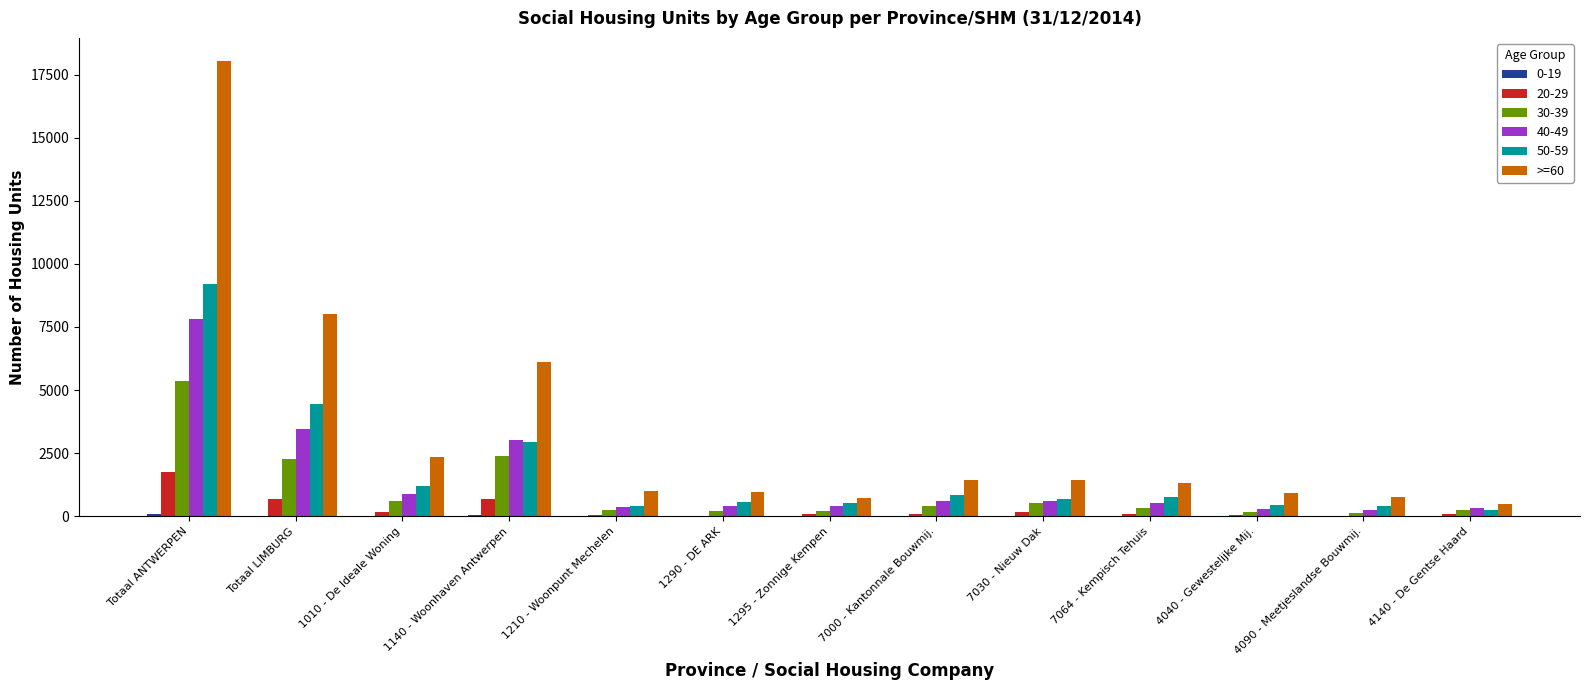

Is it true that 50-59 equals 850 at 7000 - Kantonnale Bouwmij.?

True